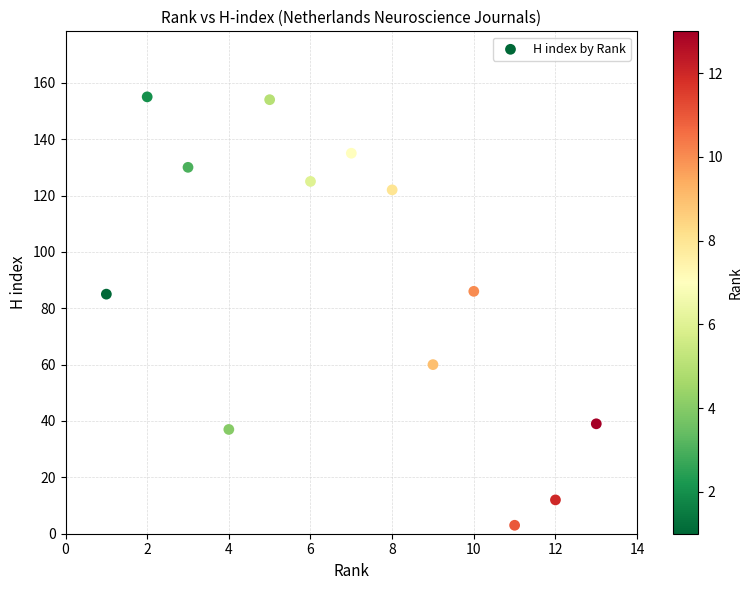

What is the range of X values (max minus min)?

12